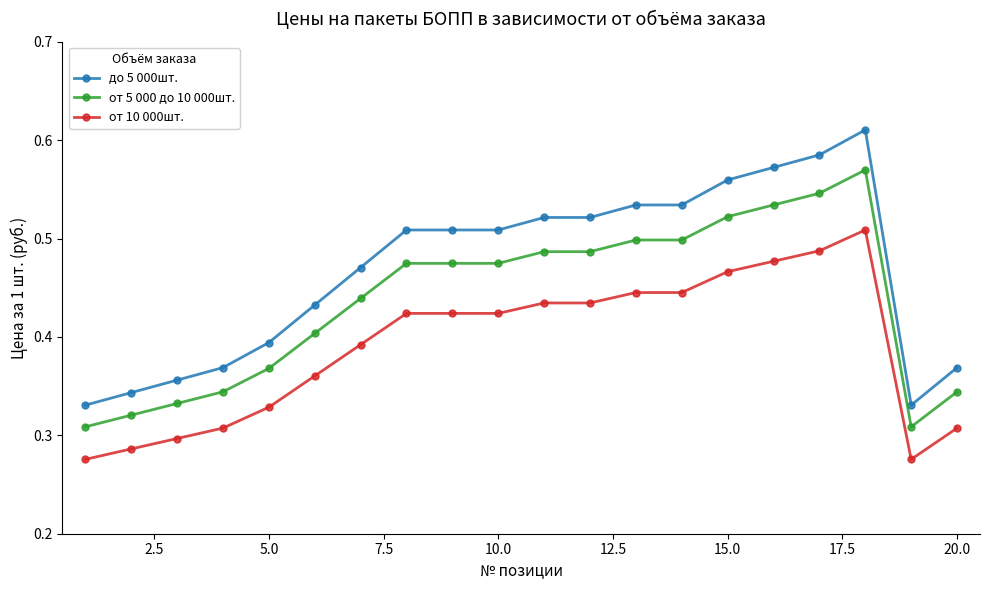

How many от 5 000 до 10 000шт. values are between 0 and 1?

20